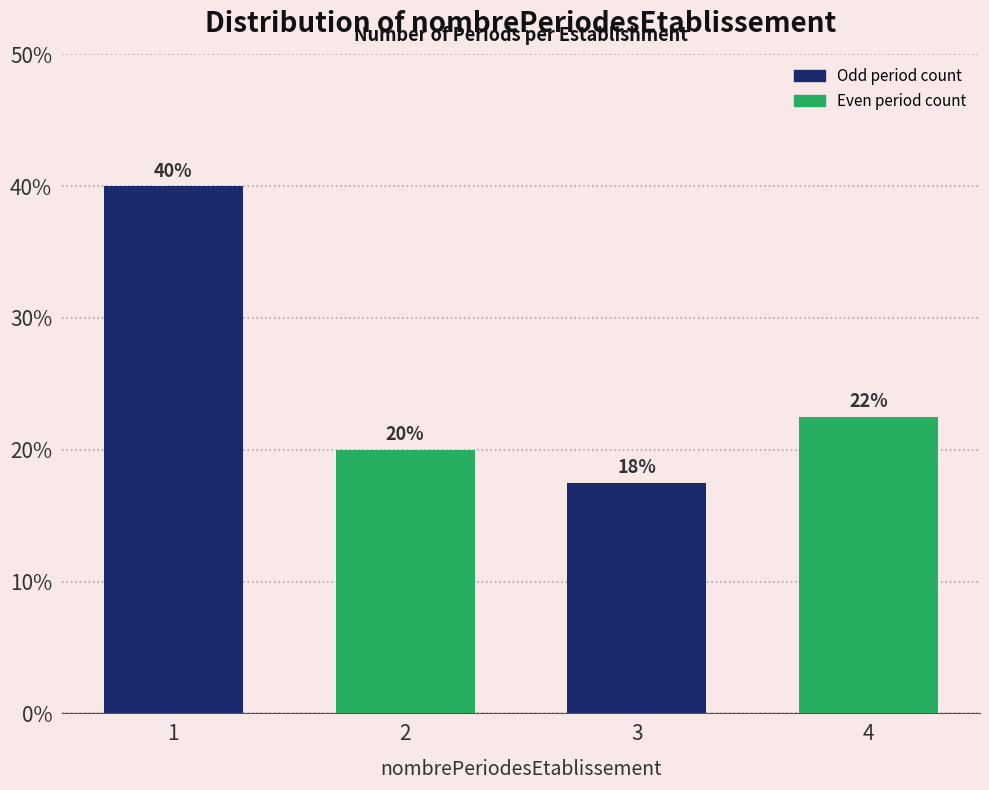

At which category does the chart reach its minimum across all series?

3